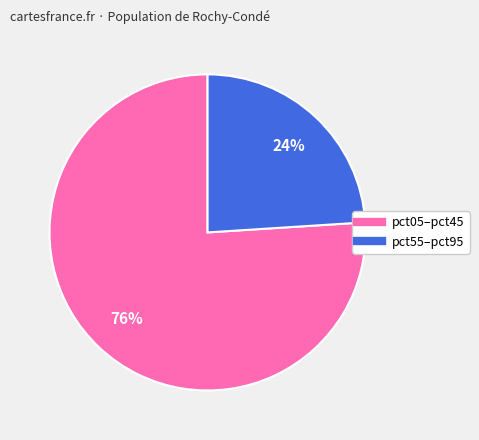

Does any single category account for the majority?

Yes